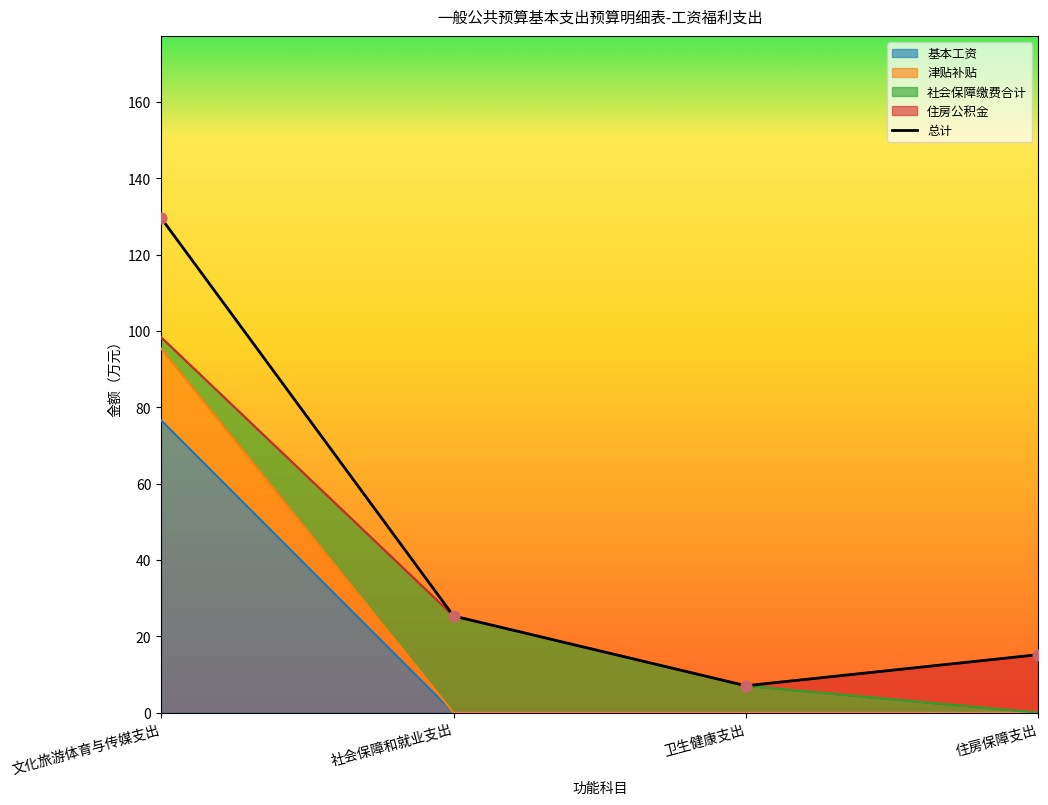

What is the ratio of the value at 卫生健康支出 to the value at 文化旅游体育与传媒支出?

0.1